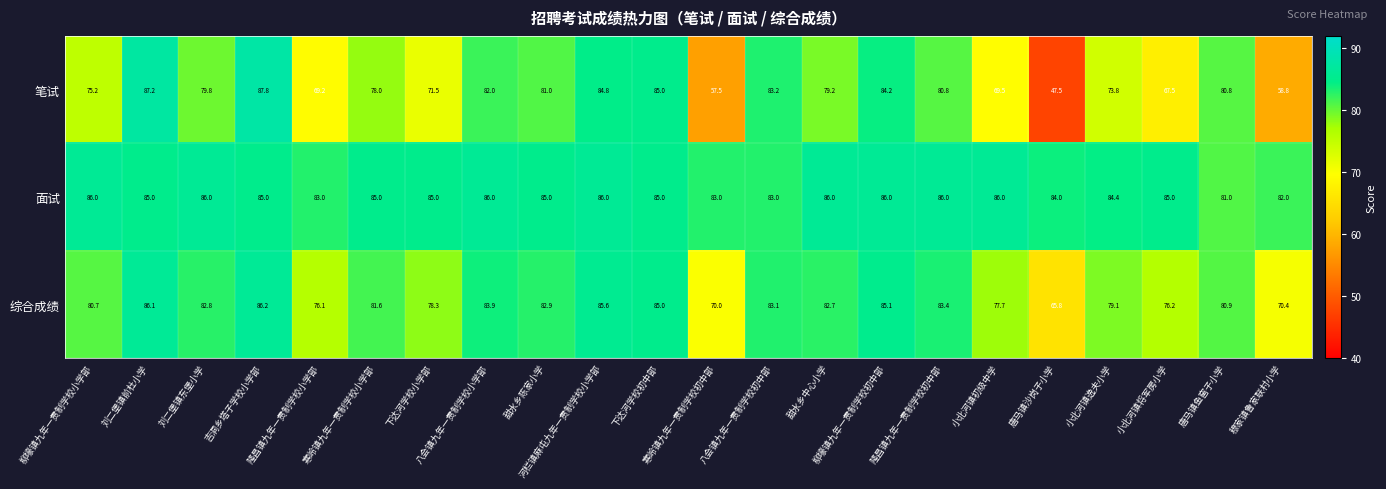

What is the difference between the highest and lowest values at 河栏镇麻屯九年一贯制学校小学部?

1.2